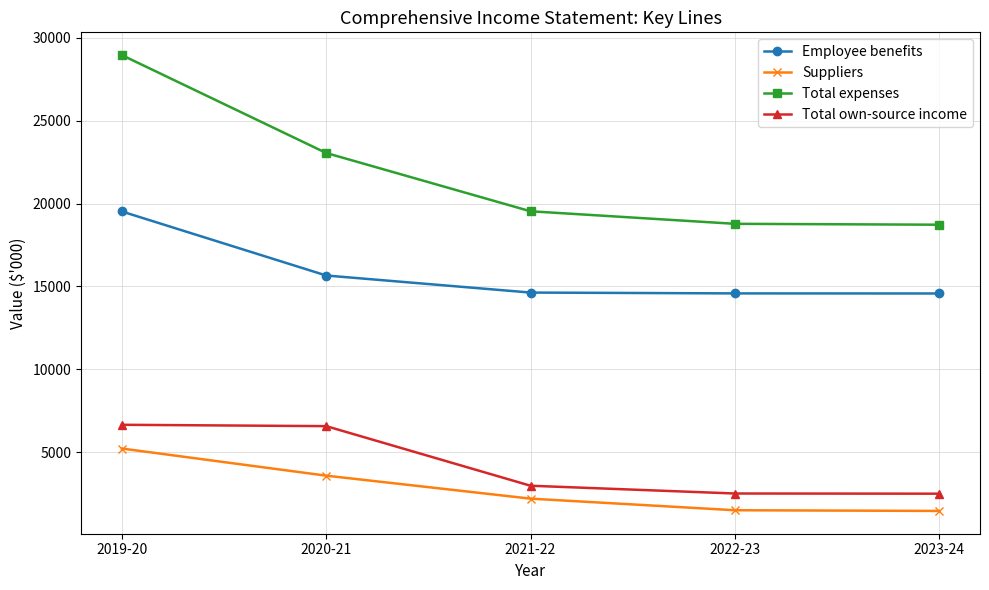

What is the spread (max minus min) of values at 2019-20?

23746